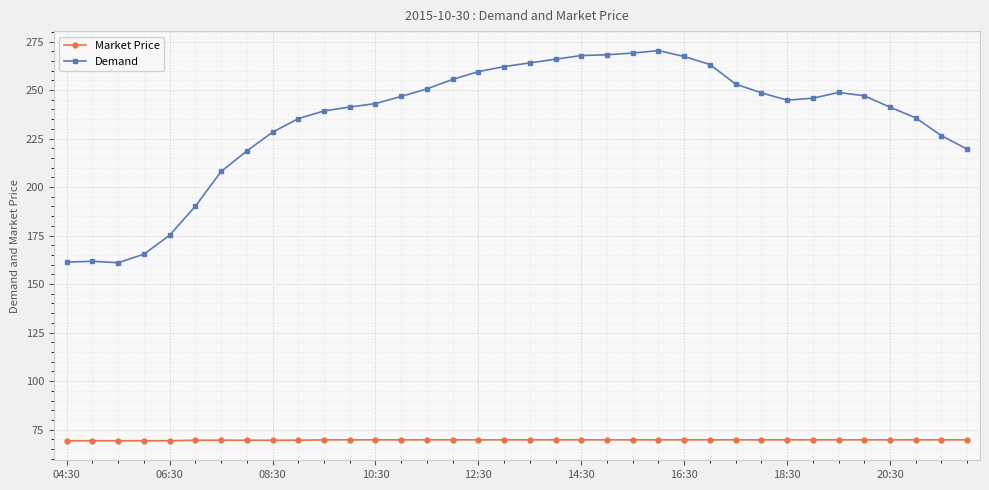

Which series has the largest total across all categories?

Demand